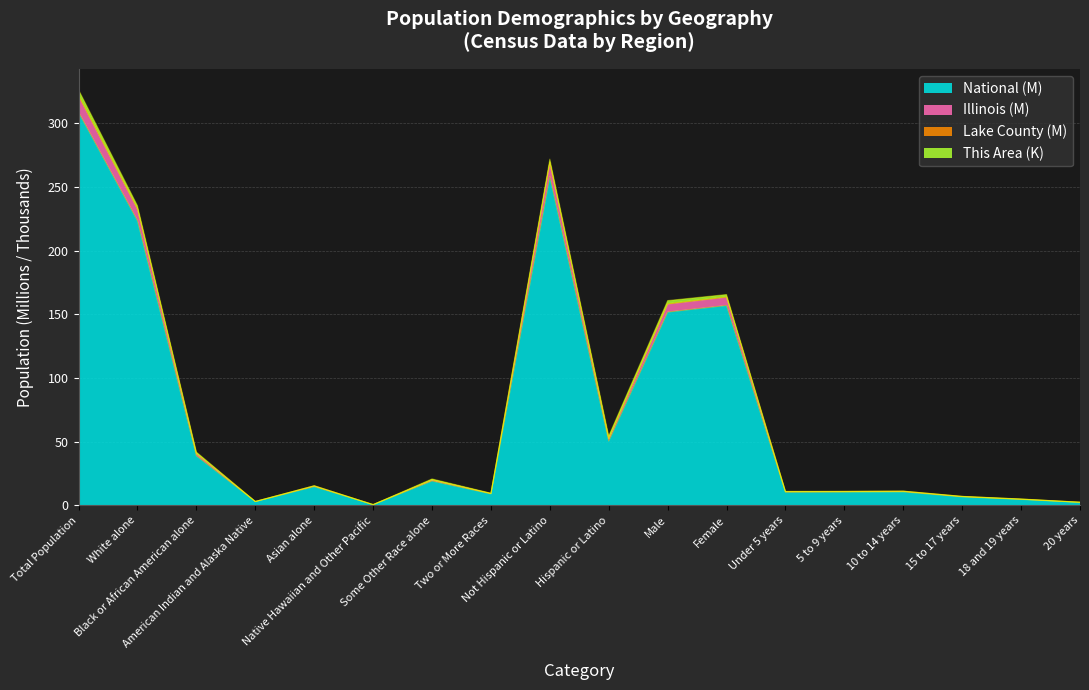

Is the value of Illinois at Hispanic or Latino greater than the value of National at American Indian and Alaska Native?

Yes